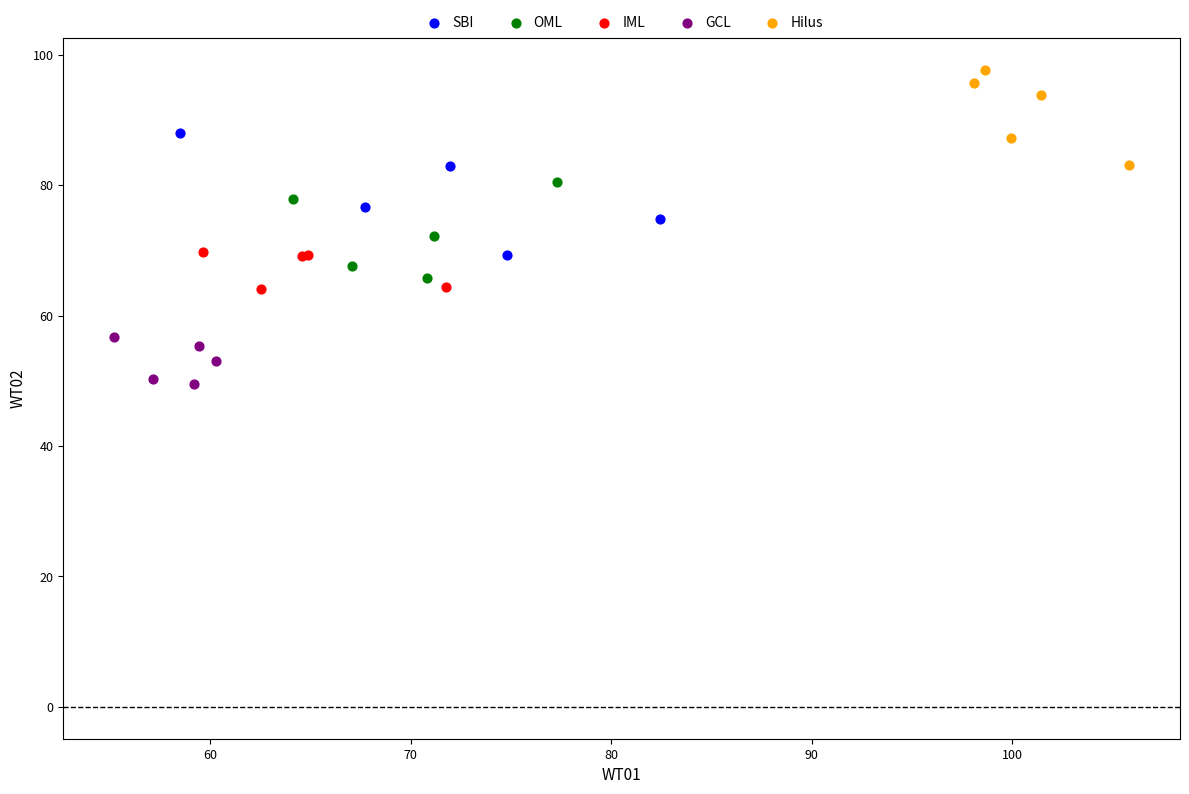

Which series contains the lowest Y value?

GCL